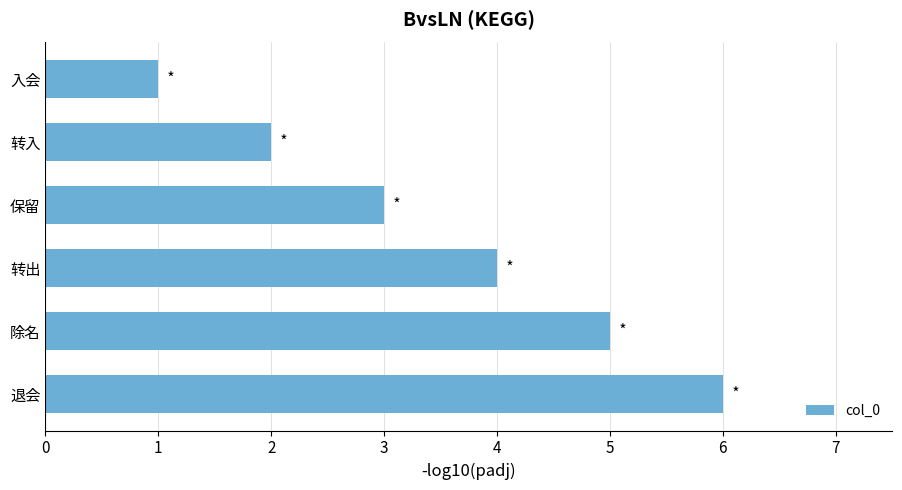

The value at 转出 is 4. True or false?

True